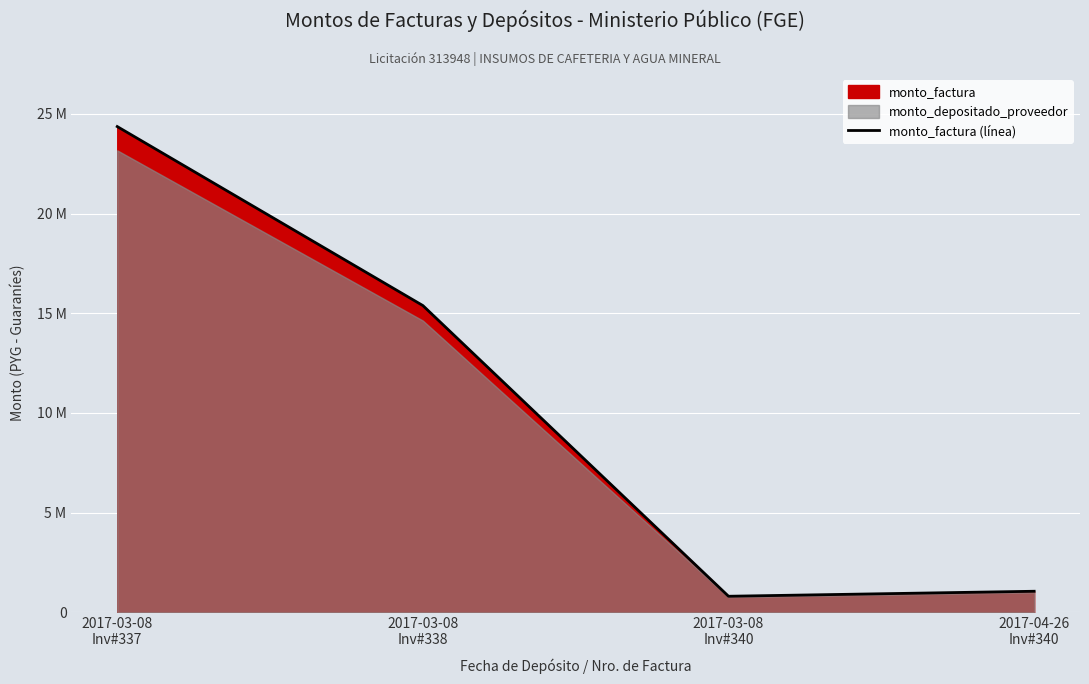

True or false: the data shows 804400 at 2017-03-08
Inv#340.

True